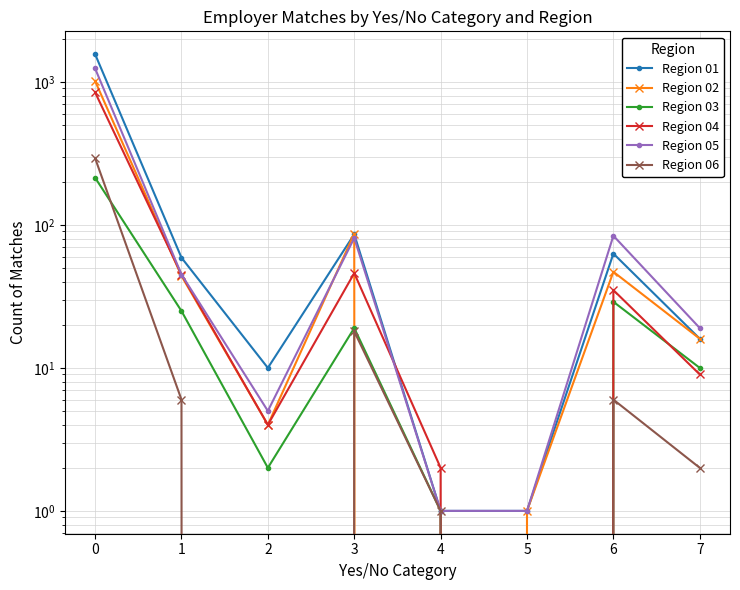

Which series has the largest range (max minus min)?

Region 01